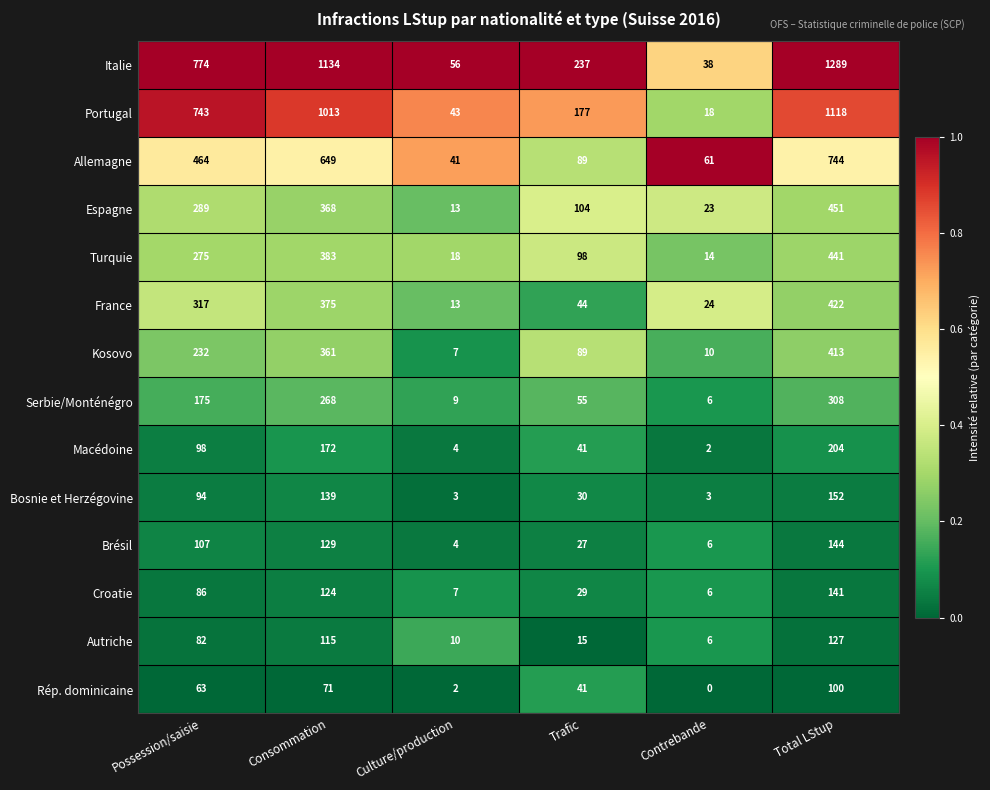

The value of Italie at Total LStup is 1289. True or false?

True